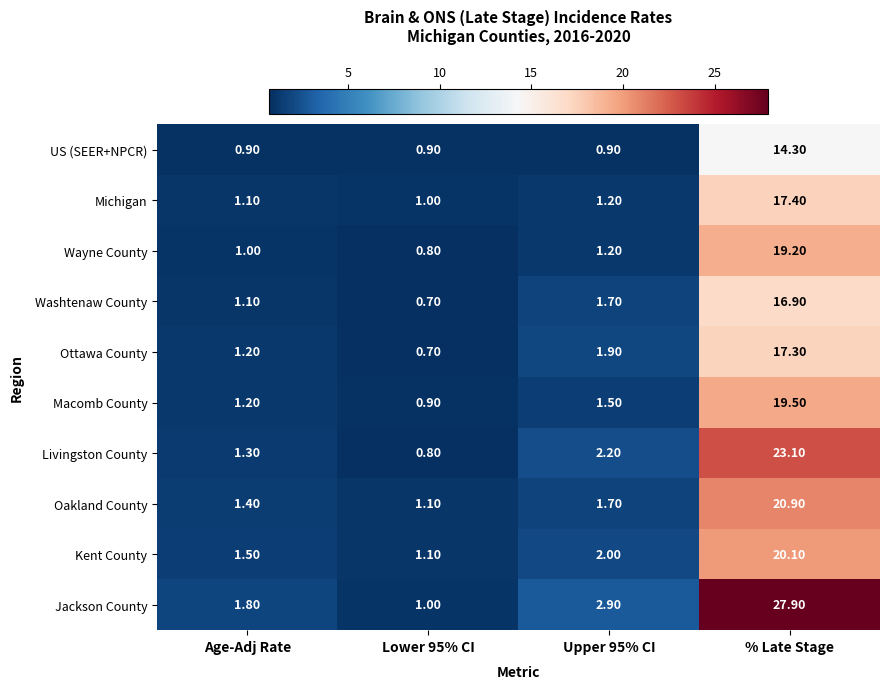

What is the average value of the Michigan series?

5.2